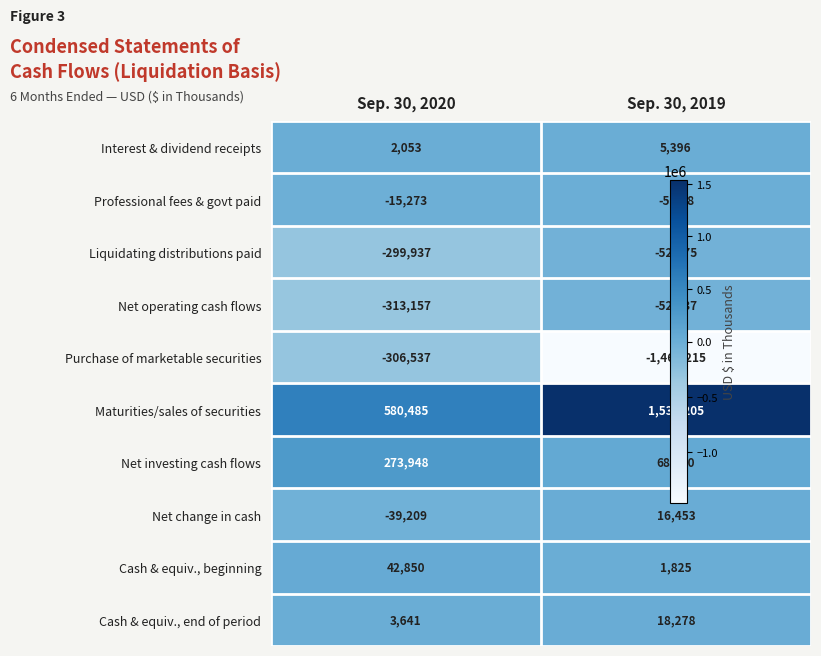

What is the spread (max minus min) of values at Sep. 30, 2020?

893642